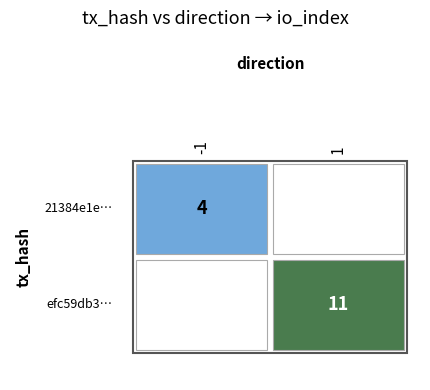

How many categories are shown in the chart?

2